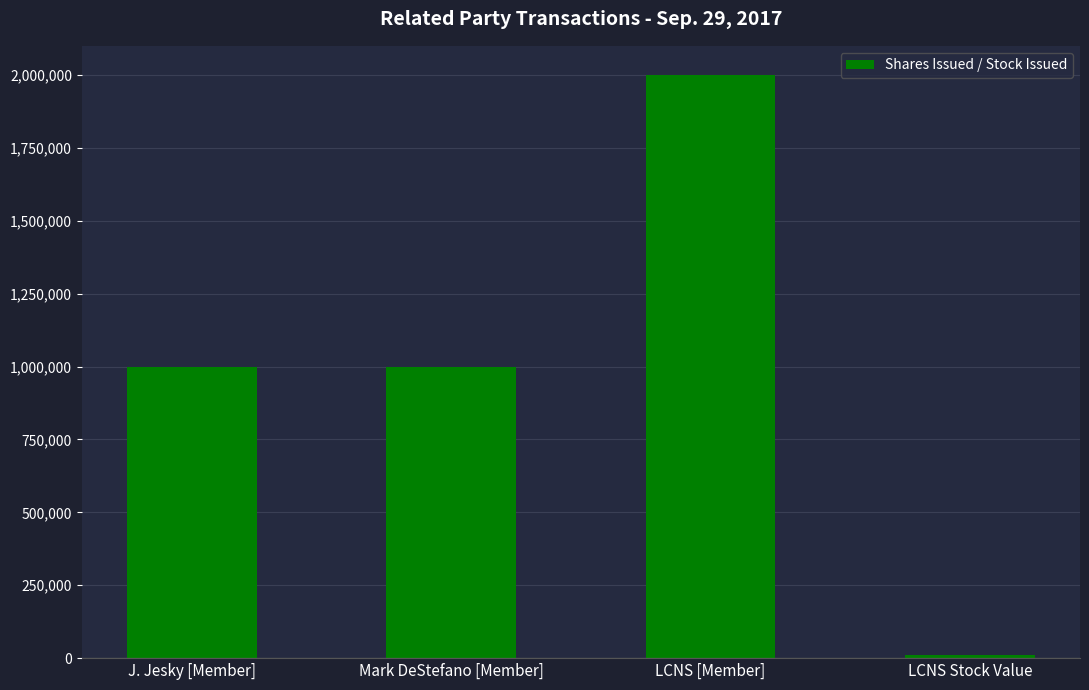

What is the value of the 1st bar from the left?

1000000